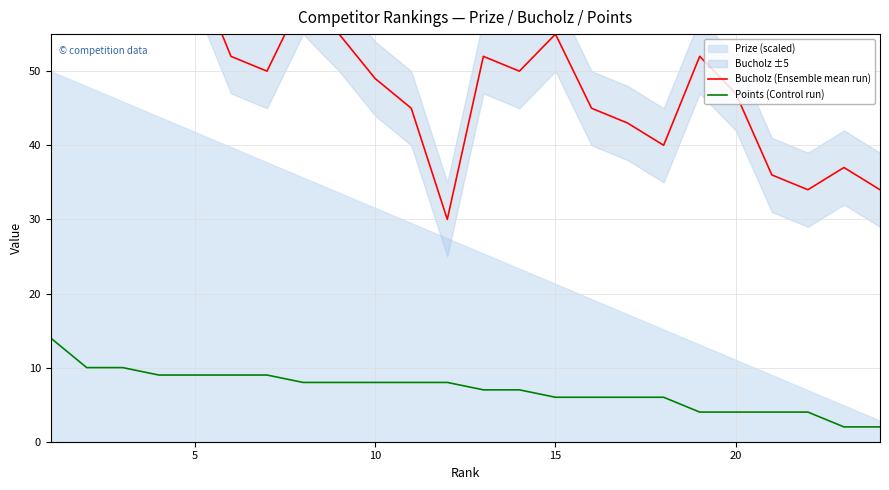

Is it true that Points (Control run) equals 1 at 20?

False